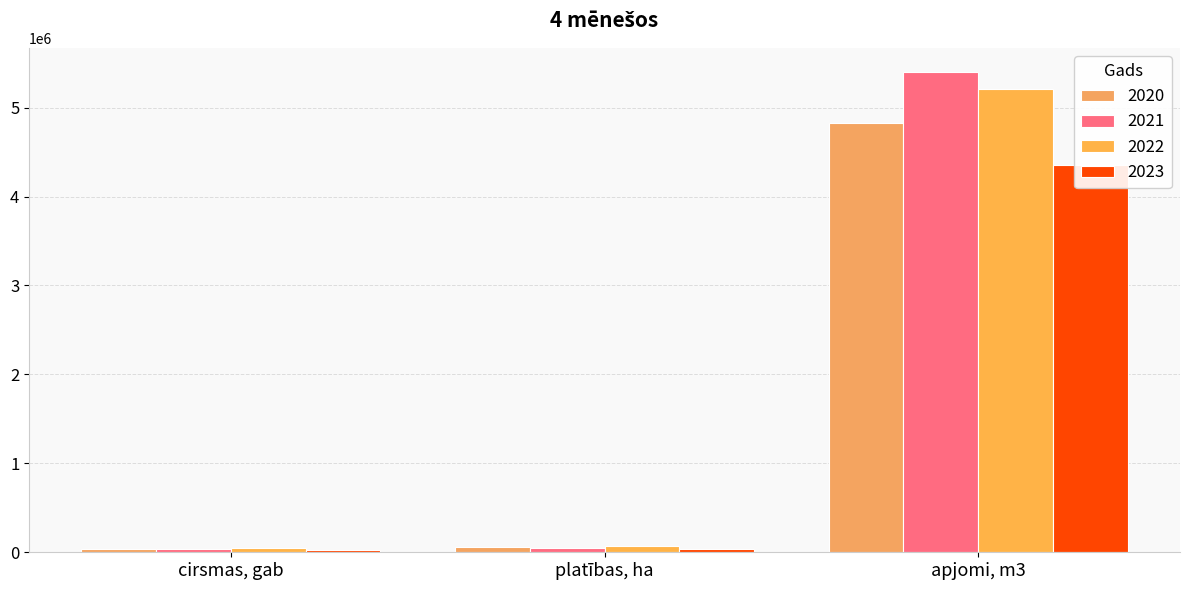

How many bars are there in each group?

4